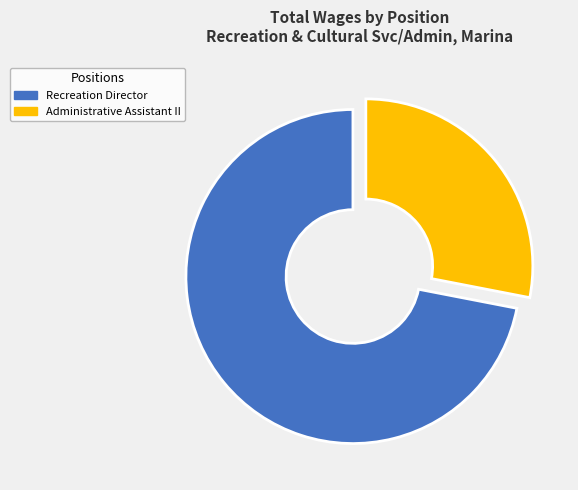

True or false: Recreation Director accounts for 72% of the total.

True